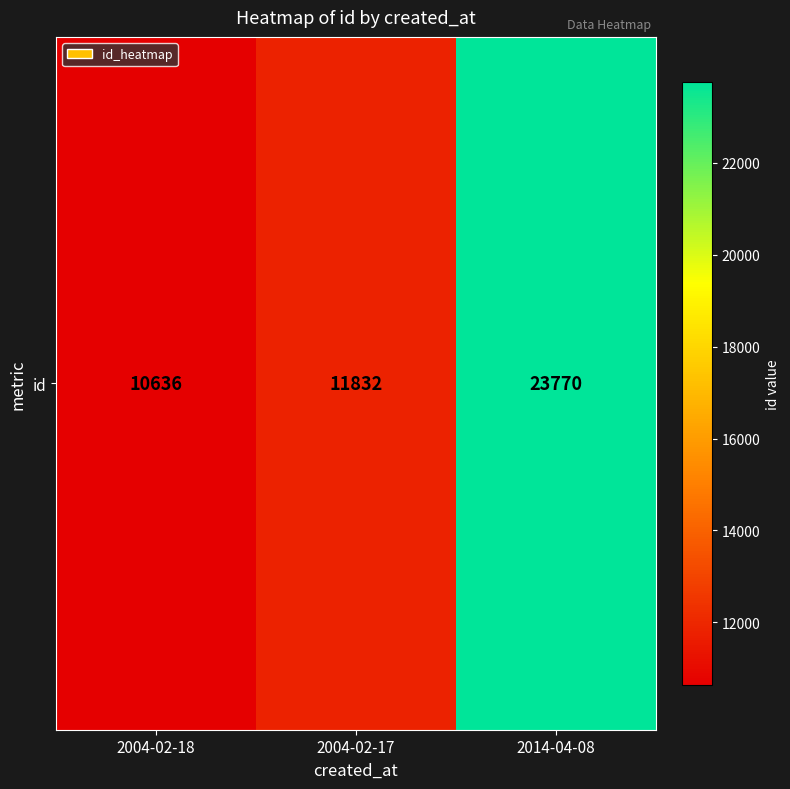

Where does the data first go above 11832?

2014-04-08